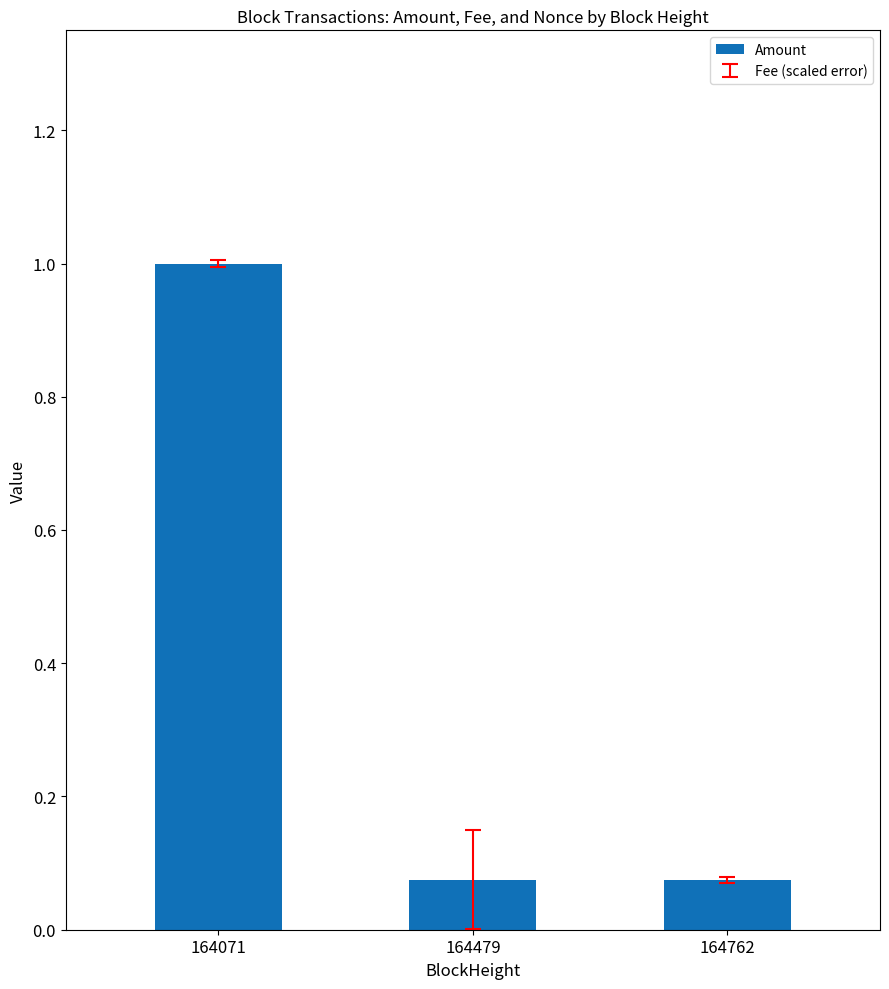

Read the value at 164071.

1.0